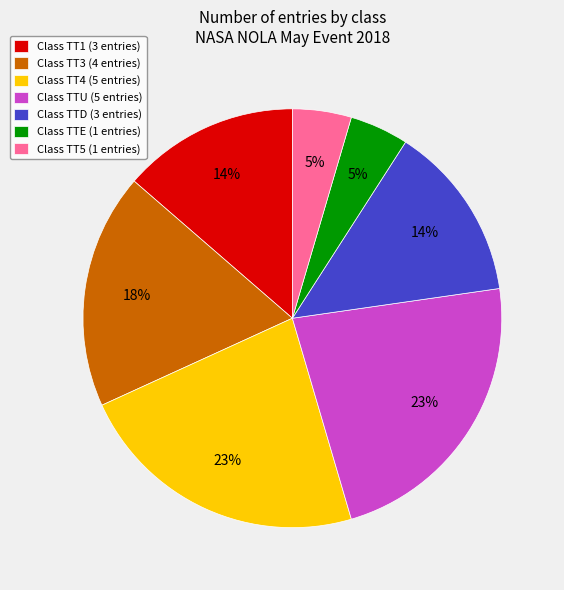

Is Class TT5 (1 entries) the majority of the pie?

No